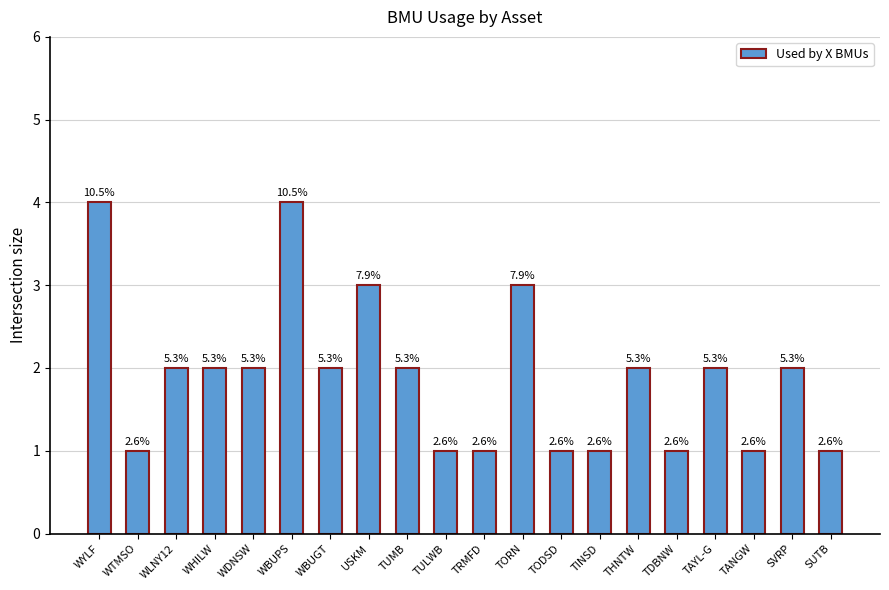

List the labels in order of value, smallest first.

WTMSO, TULWB, TRMFD, TODSD, TINSD, TDBNW, TANGW, SUTB, WLNY12, WHILW, WDNSW, WBUGT, TUMB, THNTW, TAYL-G, SVRP, USKM, TORN, WYLF, WBUPS